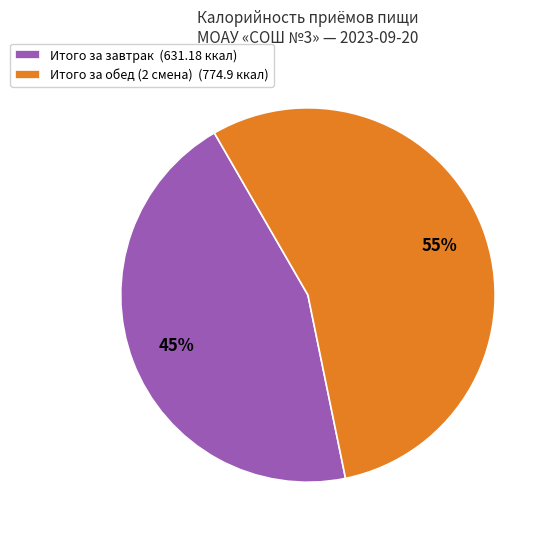

Between Итого за обед (2 смена) (774.9 ккал) and Итого за завтрак (631.18 ккал), which is larger?

Итого за обед (2 смена) (774.9 ккал)